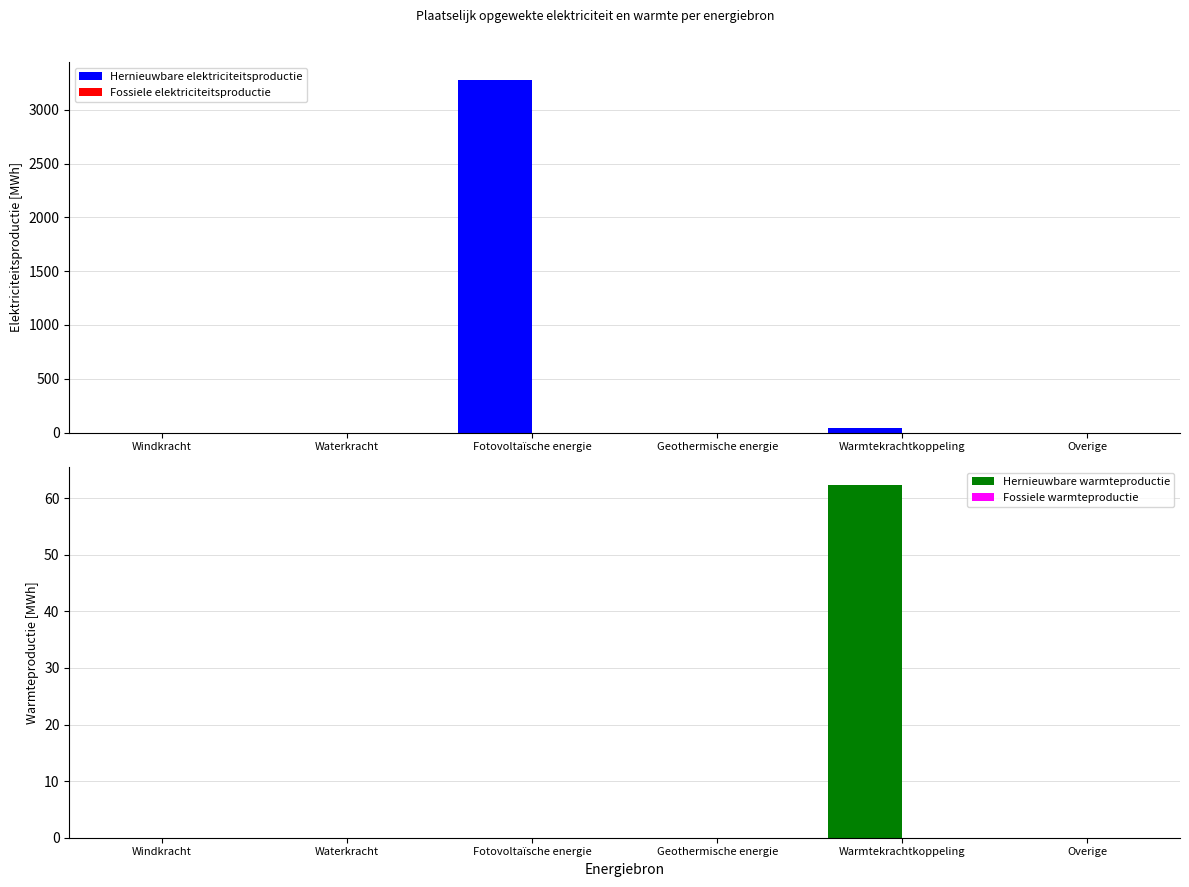

Which series has the largest range (max minus min)?

Hernieuwbare elektriciteitsproductie